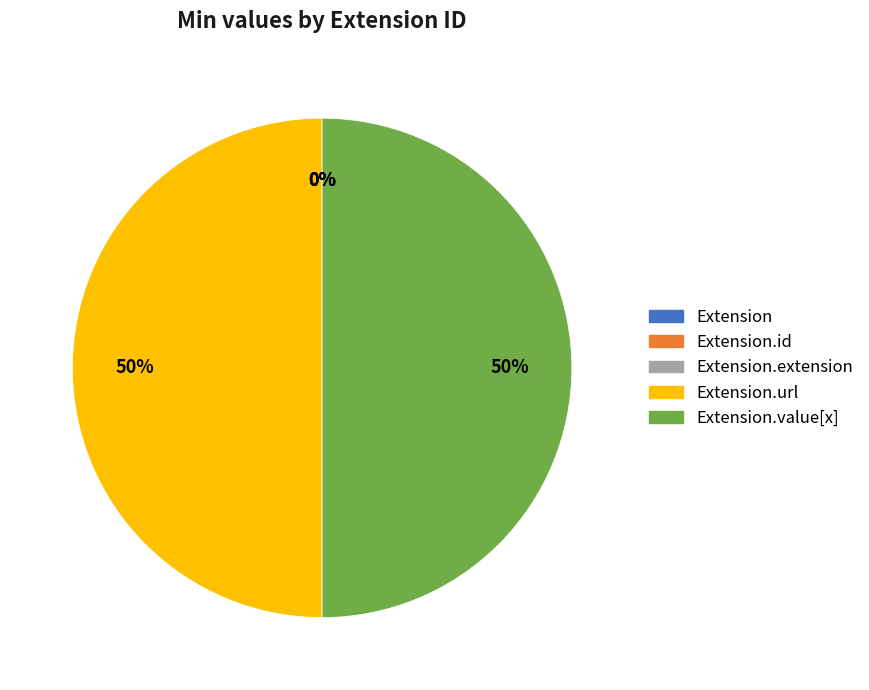

What is the smallest slice in the pie chart?

Extension